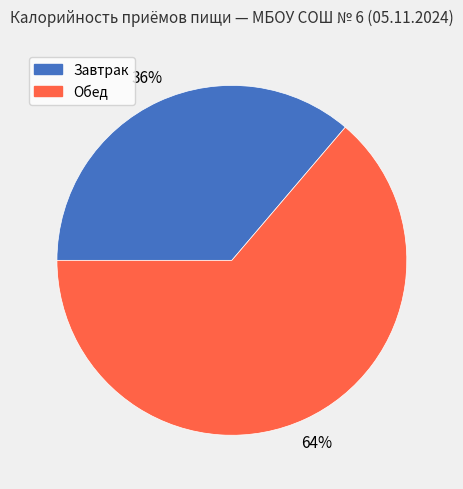

To the nearest percent, what is the difference between the largest and smallest slice percentages?

28%